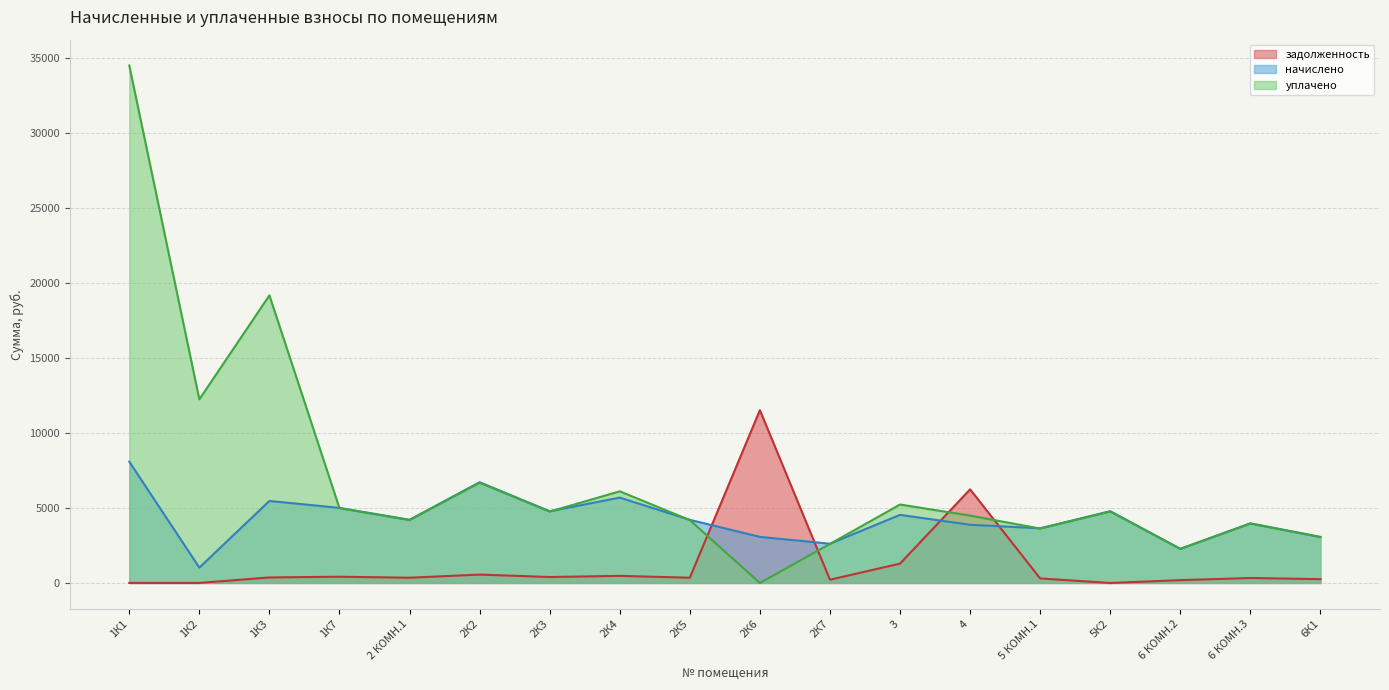

What is the approximate value of задолженность at 6К1?

256.2